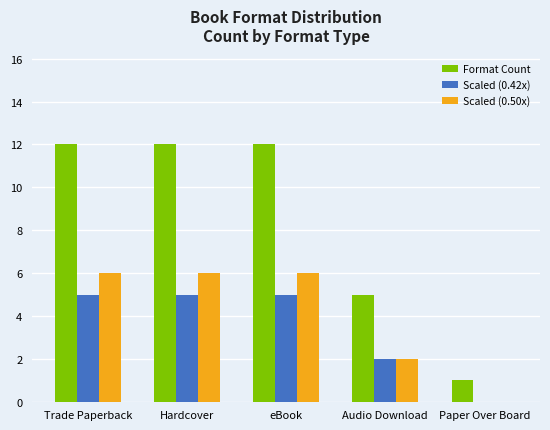

The Format Count series shows 12 at Trade Paperback. True or false?

True